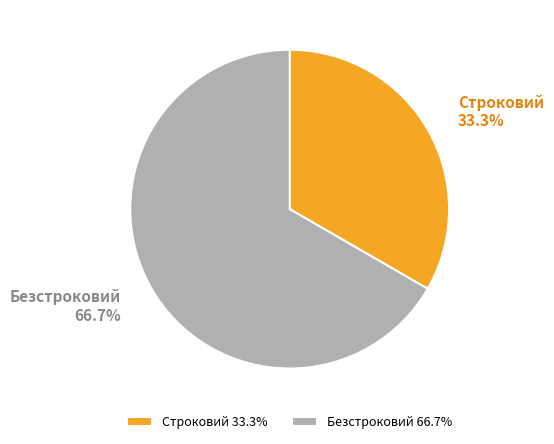

To the nearest percent, what is the average slice percentage?

50%